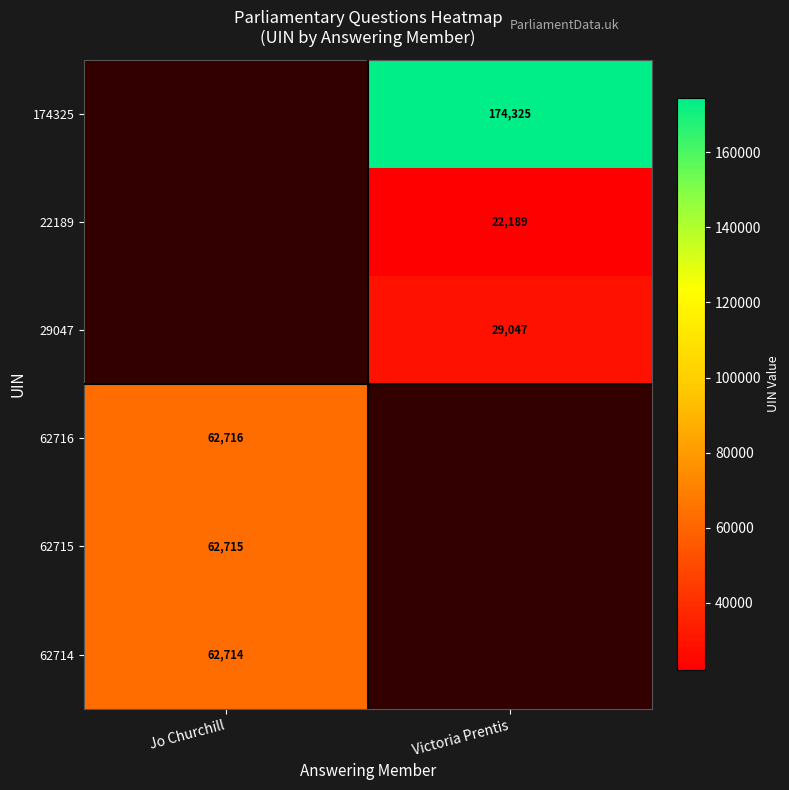

Count the number of categories in the chart.

2